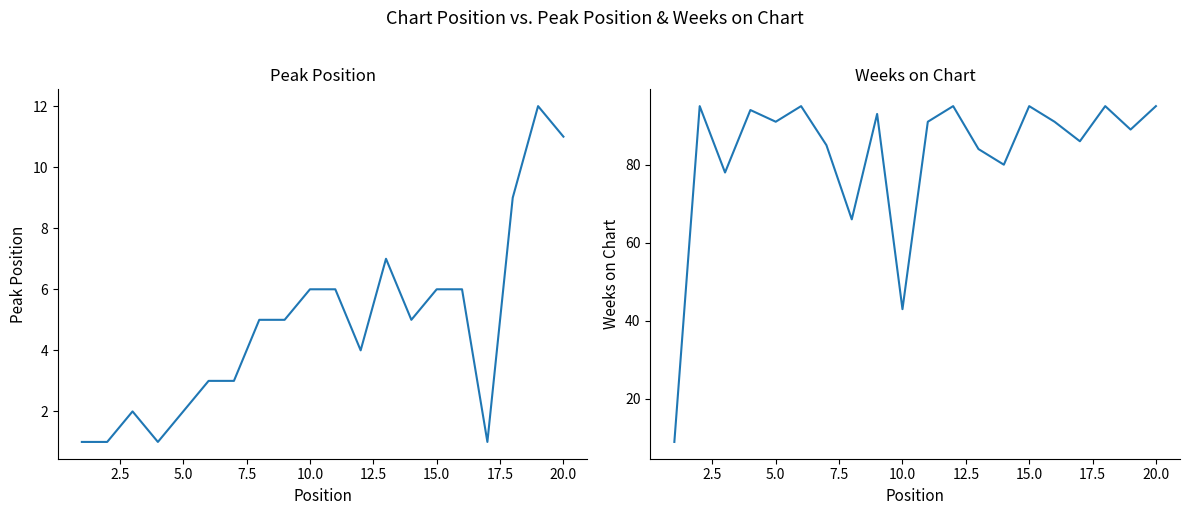

True or false: Weeks on Chart and Peak Position cross at least once.

False